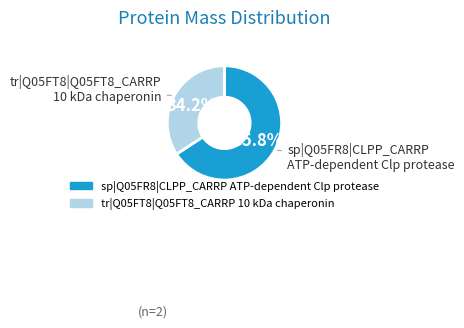

Is there a majority slice in this chart?

Yes